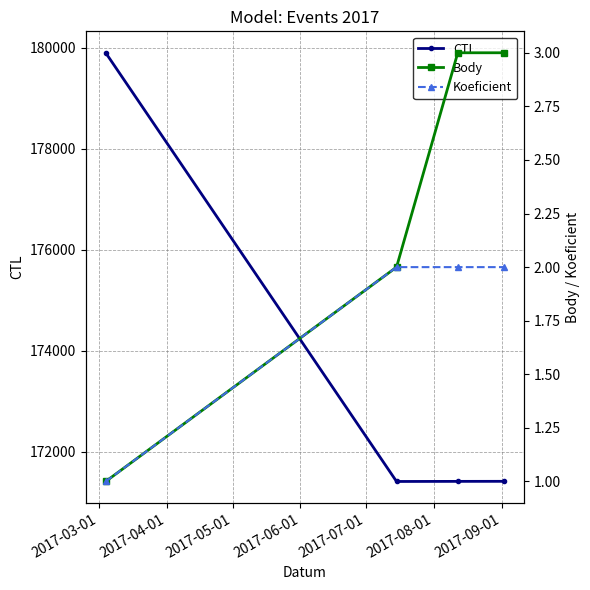

What is the value of the CTL point at the 1st from the left?

179905